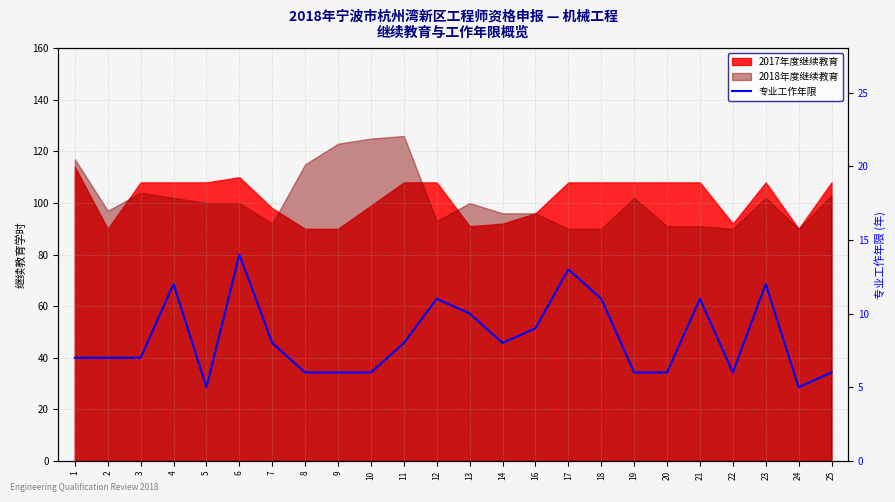

The value at 13 is 10. True or false?

True